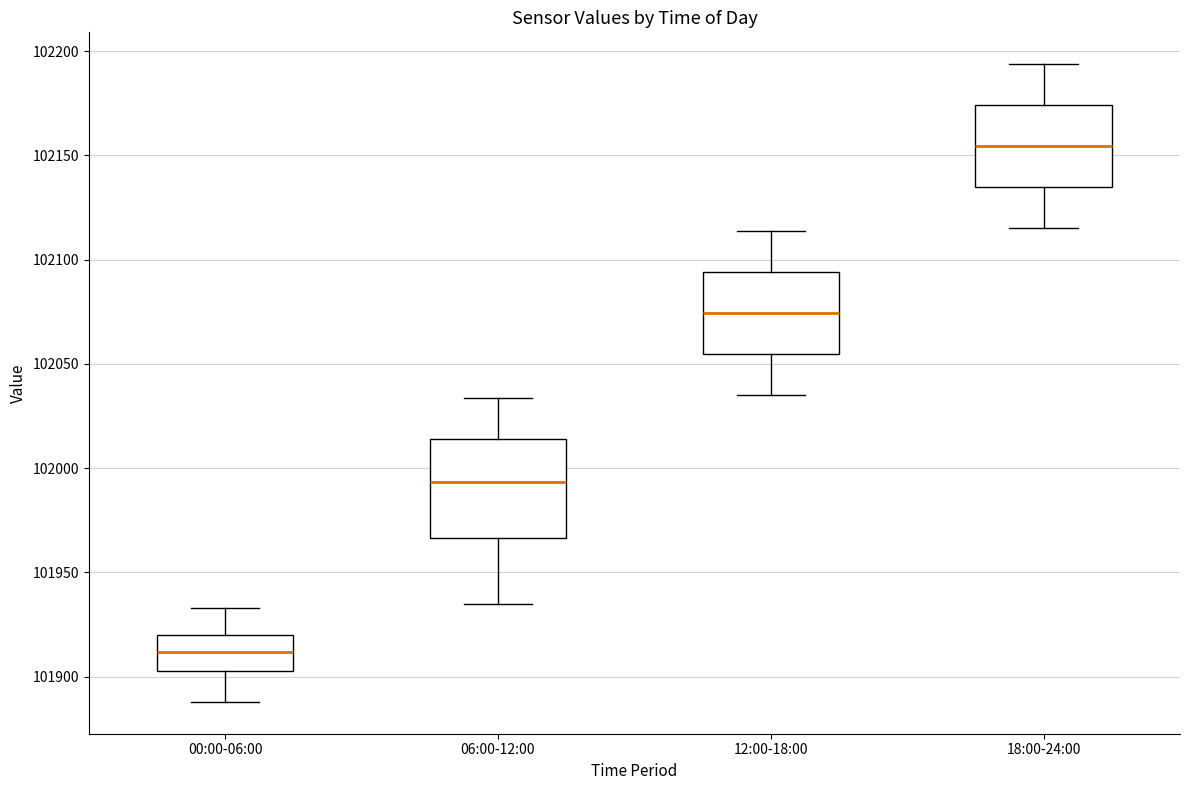

Which box's median line is the lowest?

00:00-06:00